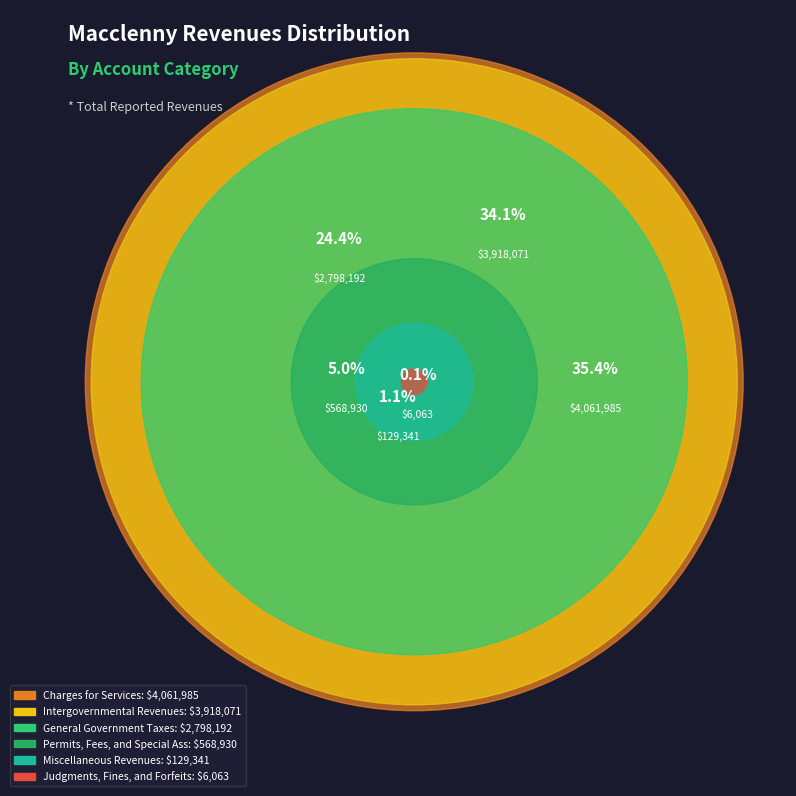

The General Government Taxes slice represents 30% of the pie. True or false?

False